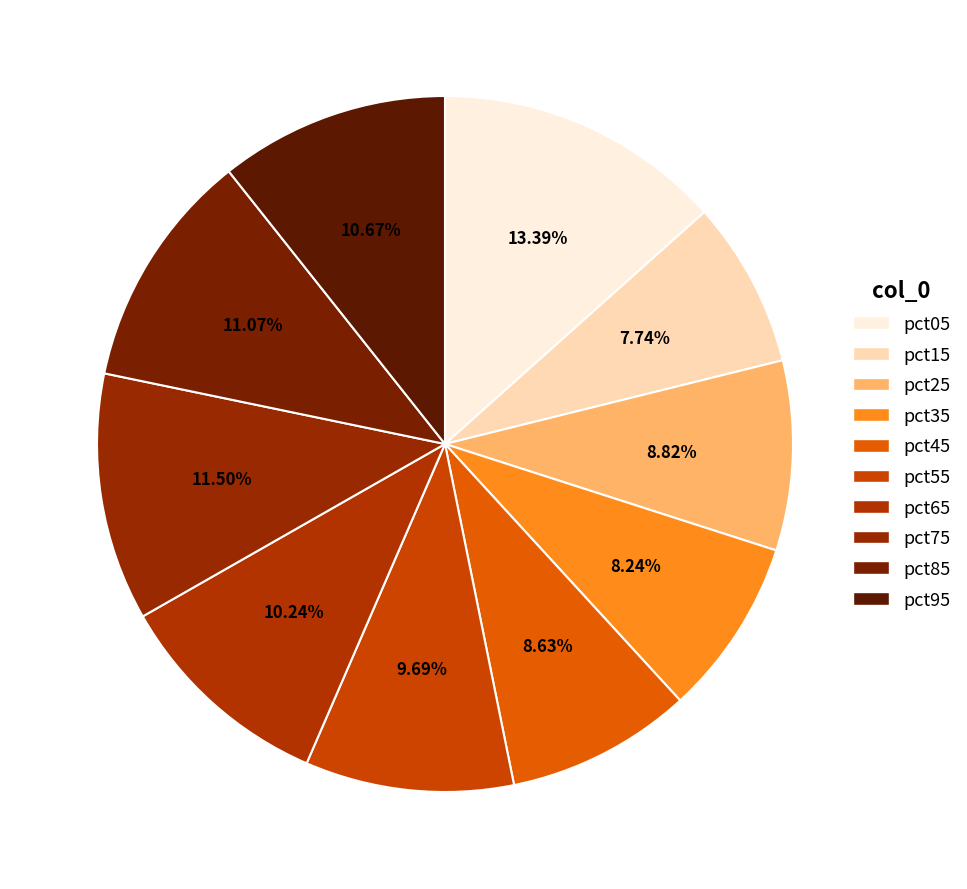

What percentage is the pct25 slice, to the nearest percent?

9%